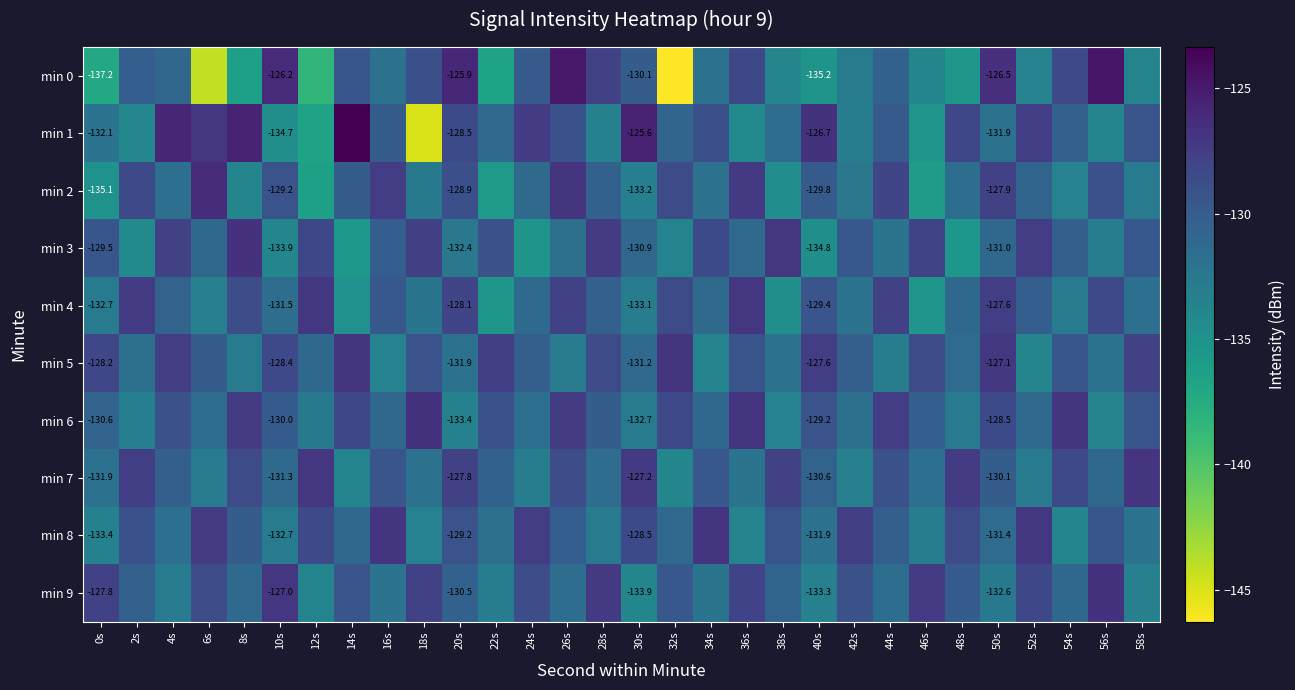

What is the sum of all min 1 values?

-3920.7